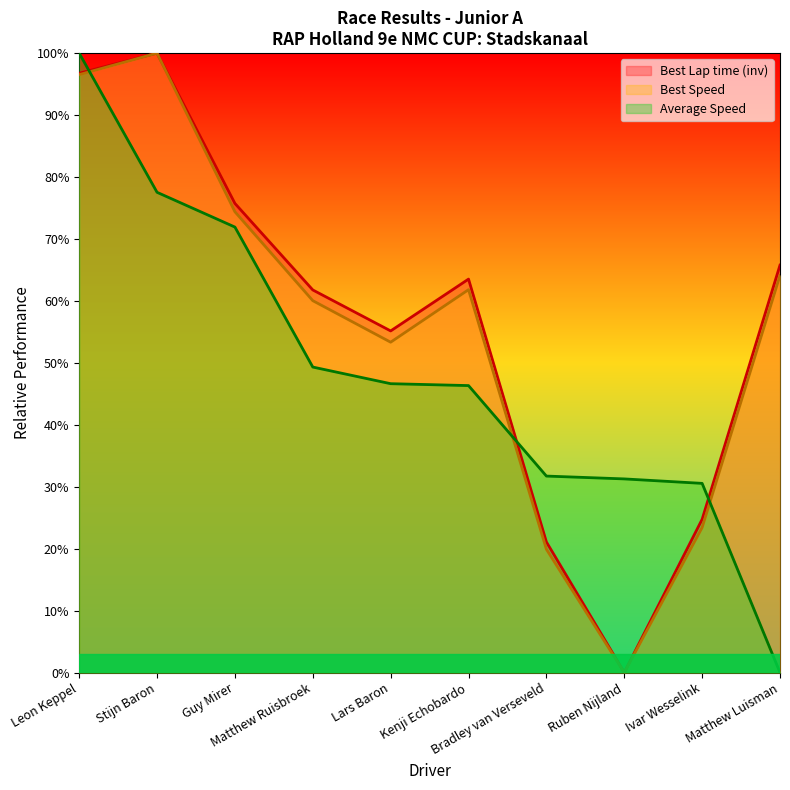

What is the approximate value of Average Speed at Lars Baron?

46.6